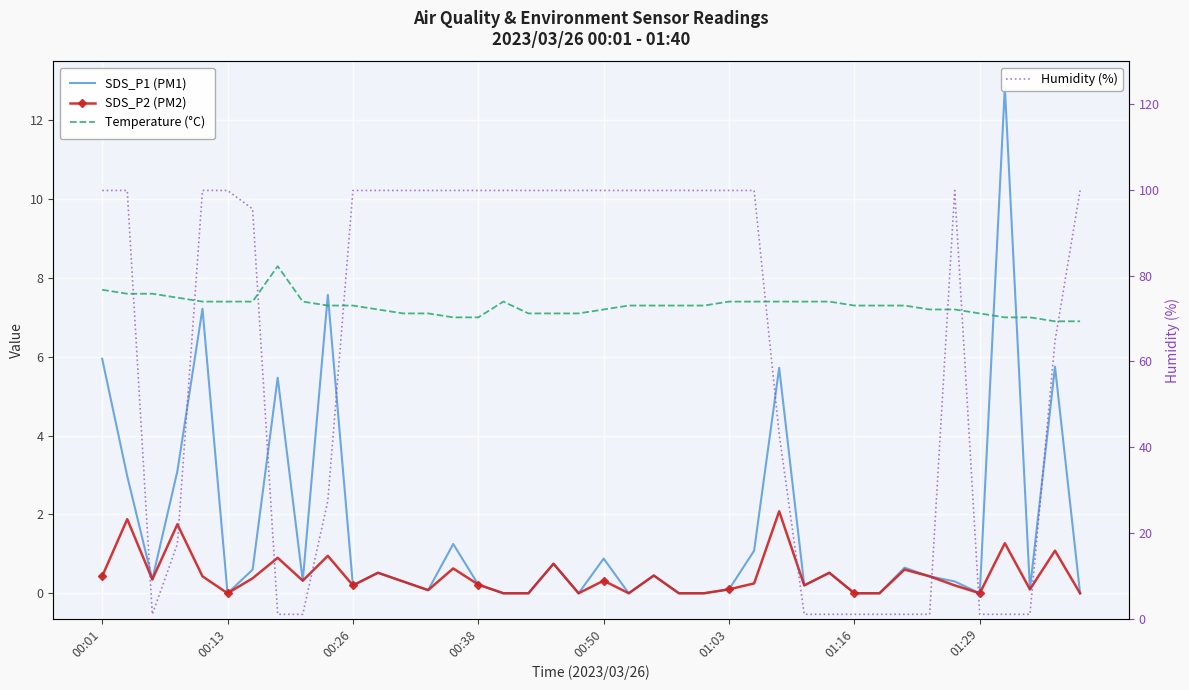

True or false: Temperature (°C) has a value of 7.0 at 37.

True